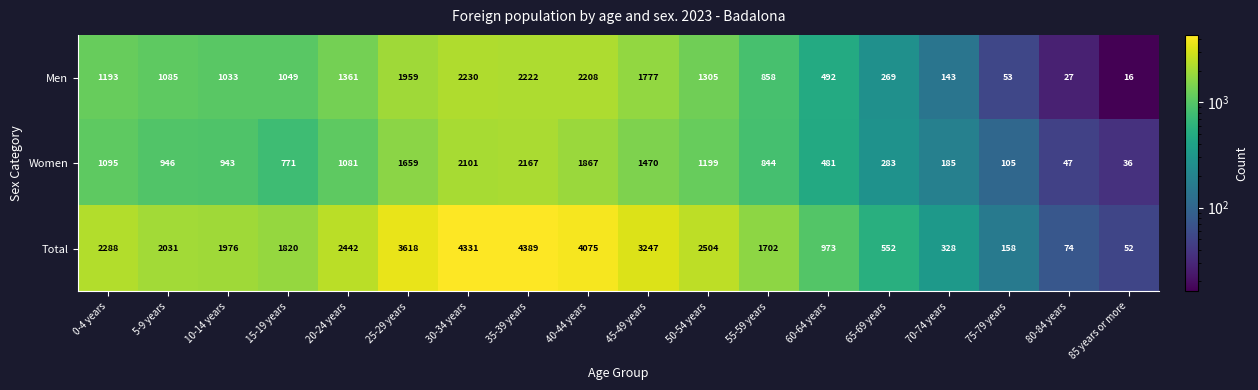

Rank the categories by Total value from highest to lowest.

35-39 years, 30-34 years, 40-44 years, 25-29 years, 45-49 years, 50-54 years, 20-24 years, 0-4 years, 5-9 years, 10-14 years, 15-19 years, 55-59 years, 60-64 years, 65-69 years, 70-74 years, 75-79 years, 80-84 years, 85 years or more